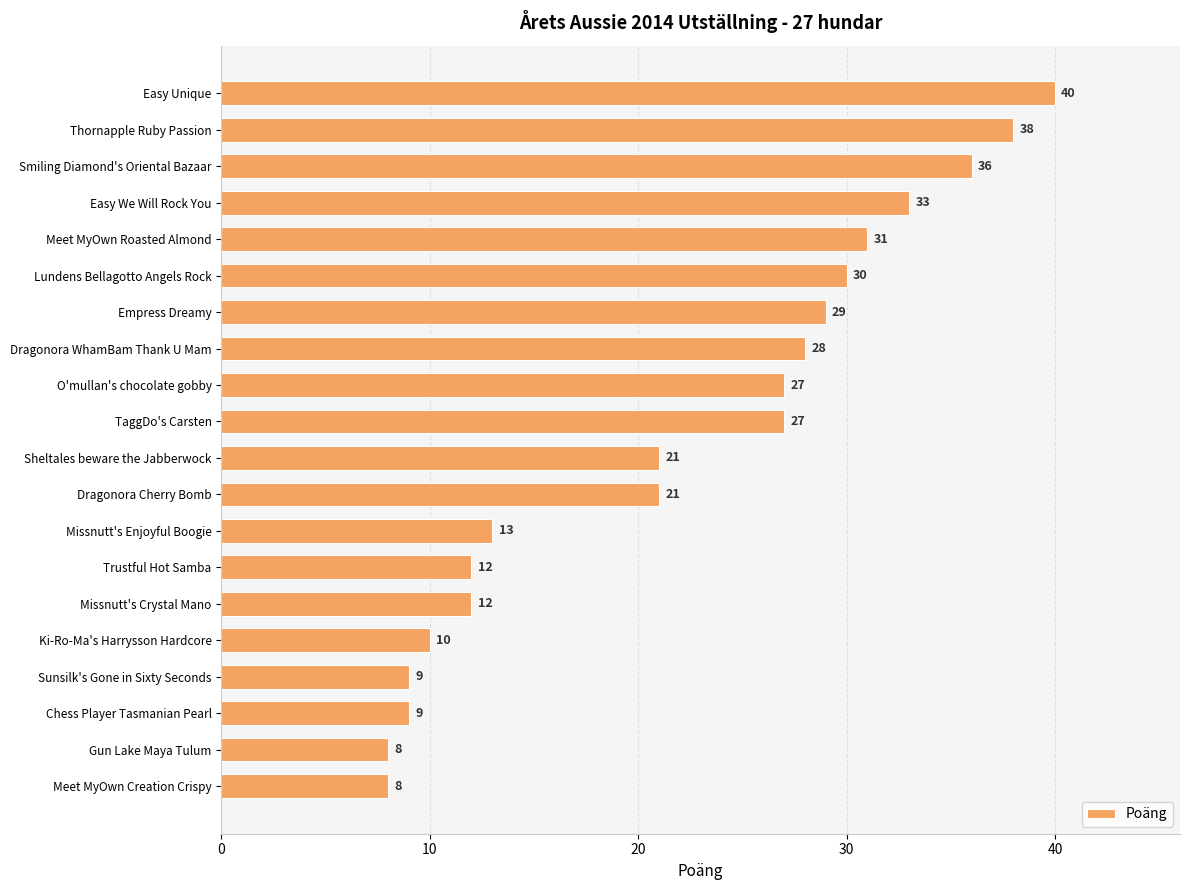

Read the value at Easy We Will Rock You, to the nearest 5.

35